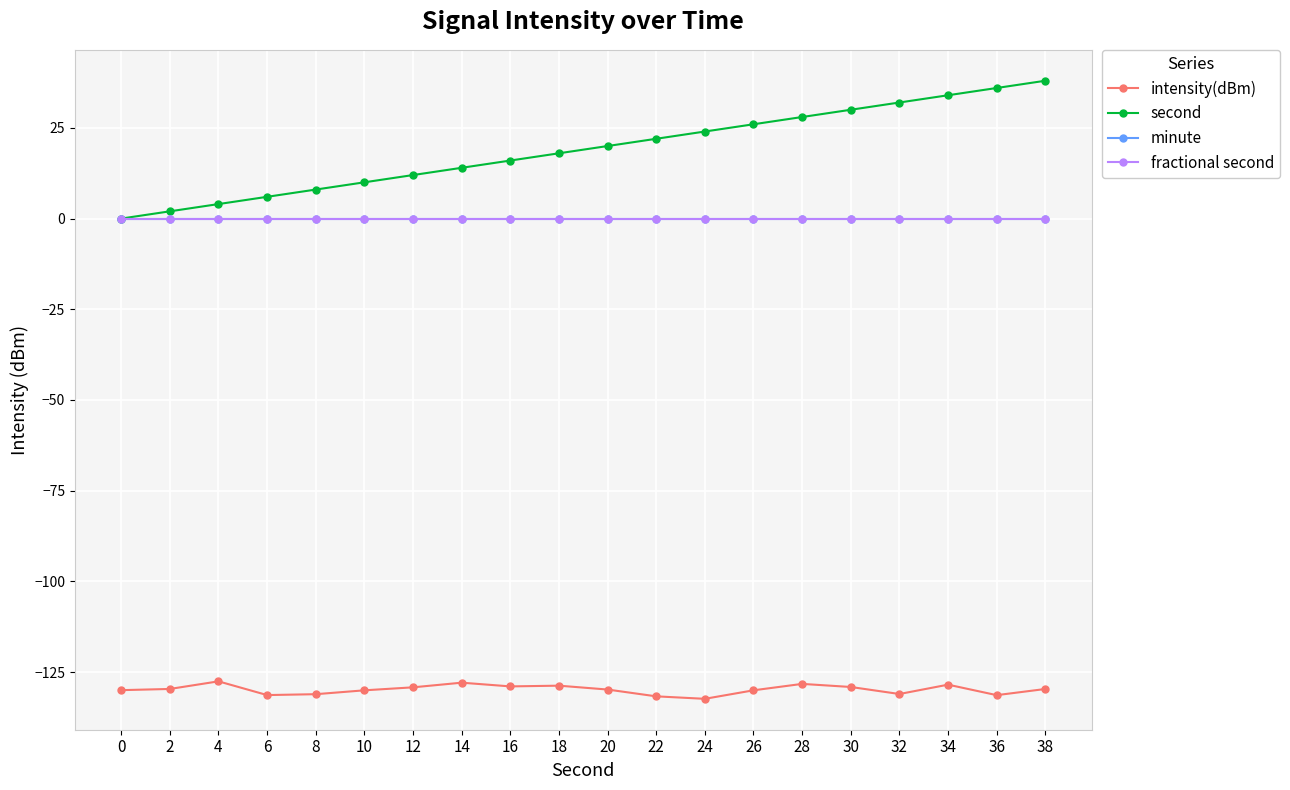

Is this an area chart (filled region under the line)?

No